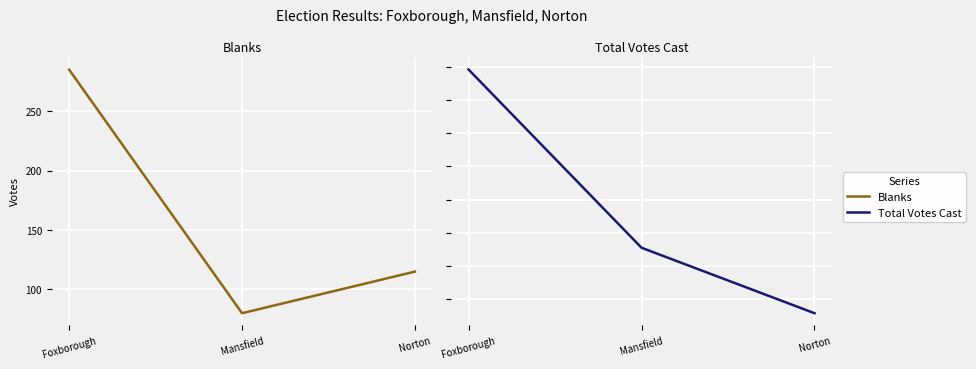

How many Blanks values are between 80 and 285?

3